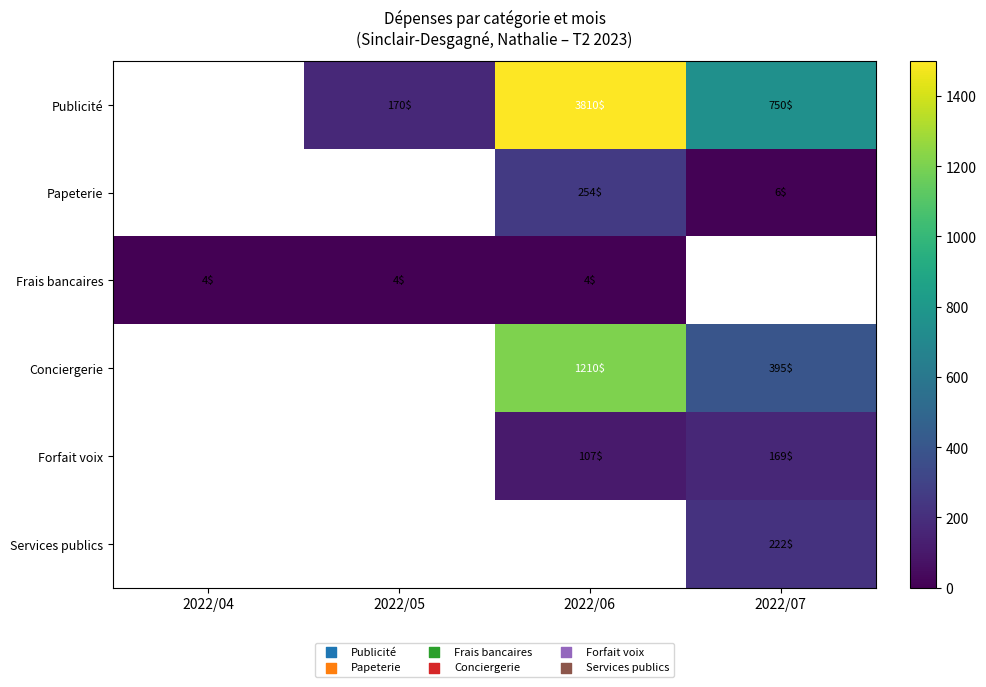

The Frais bancaires series shows 4 at 2022/05. True or false?

True